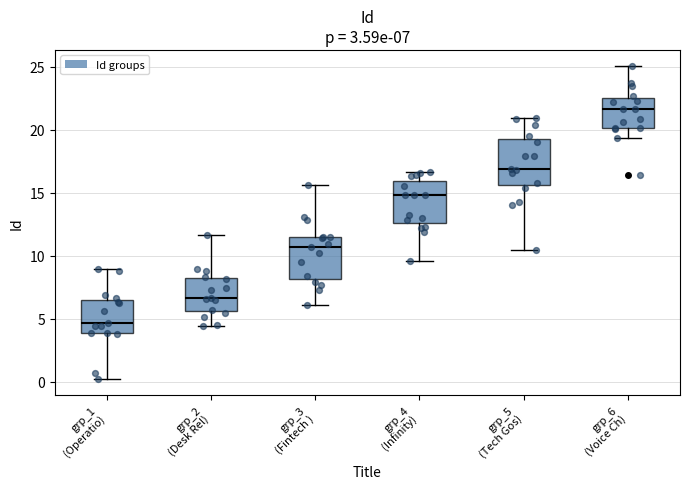

Which box has the lowest median line?

grp_1 (Operatio)